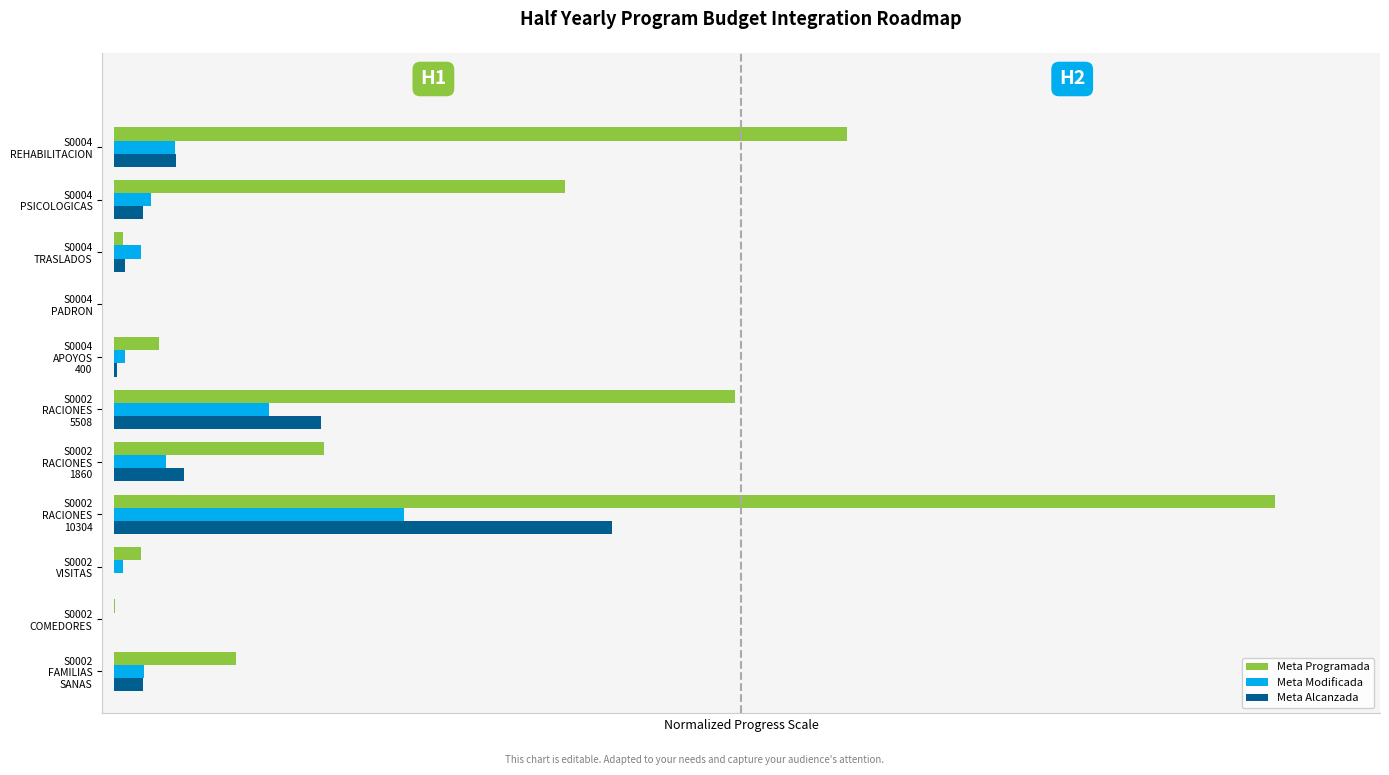

How many values in the Meta Programada series are below 1?

5